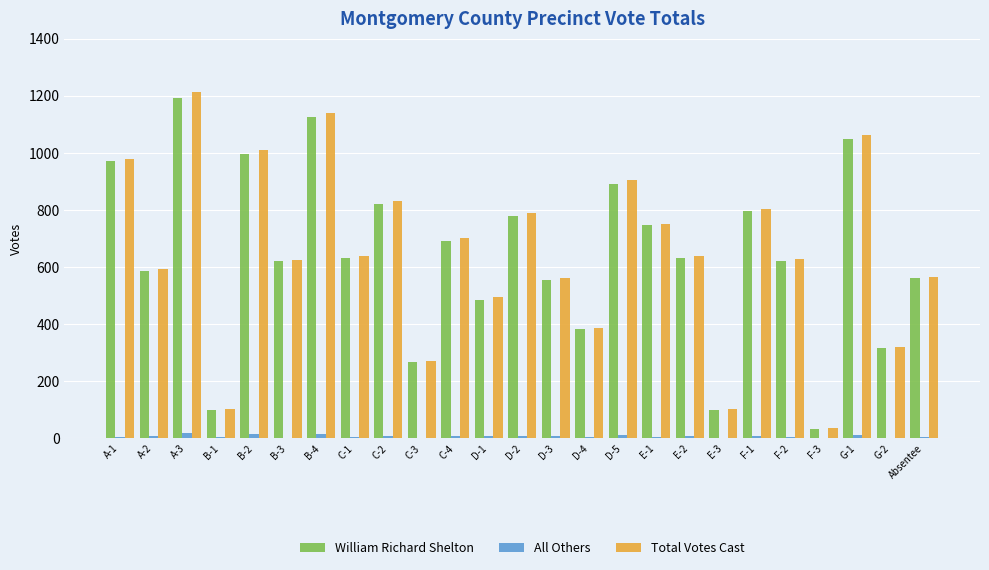

At which category does the chart reach its peak across all series?

A-3